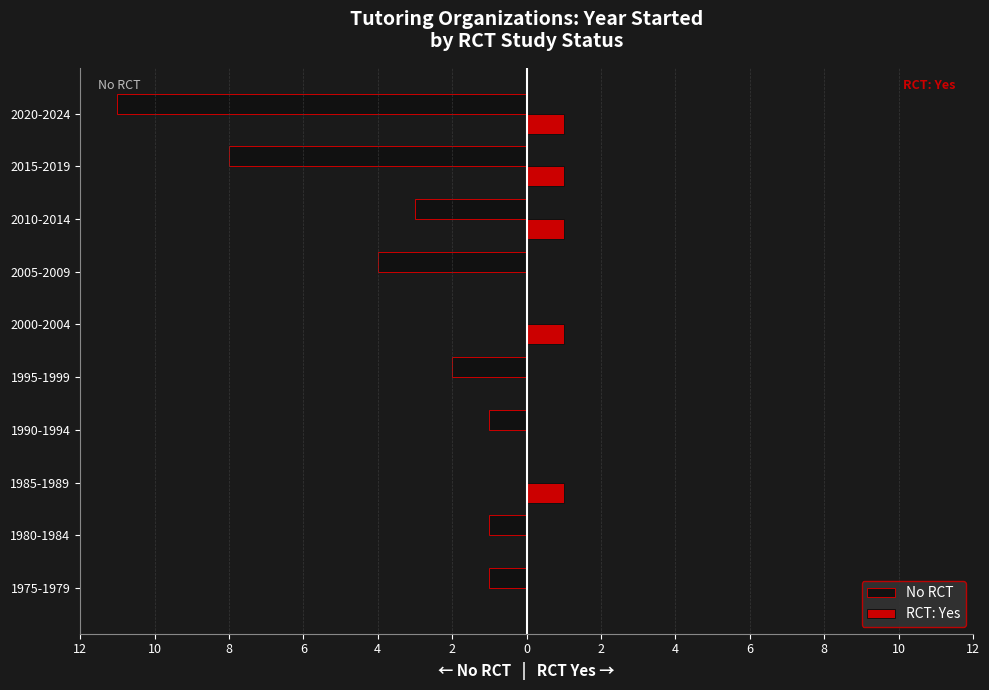

What are all the series names shown in the legend?

No RCT, RCT: Yes